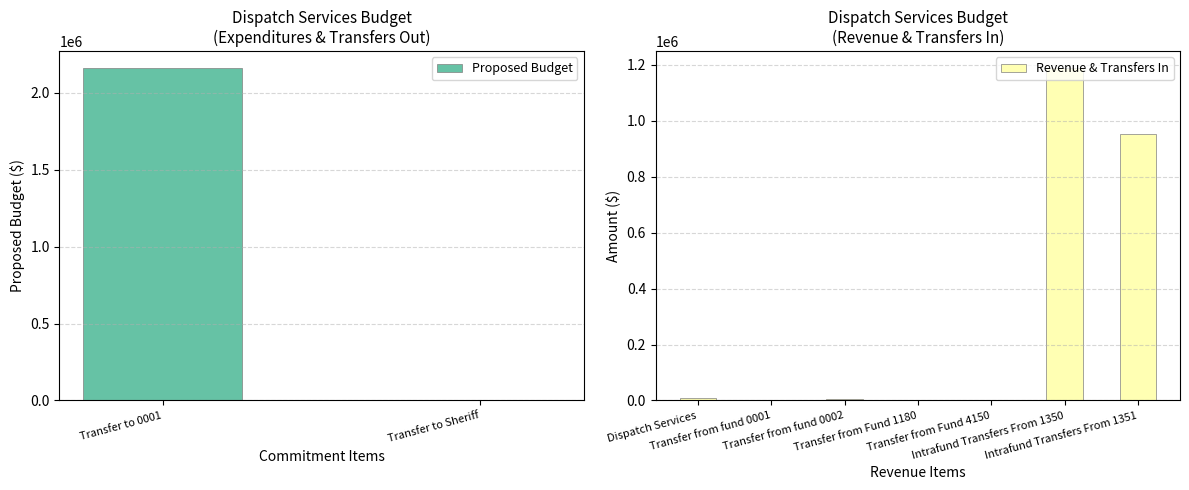

True or false: the data shows -217 at Transfer from fund 0001.

False